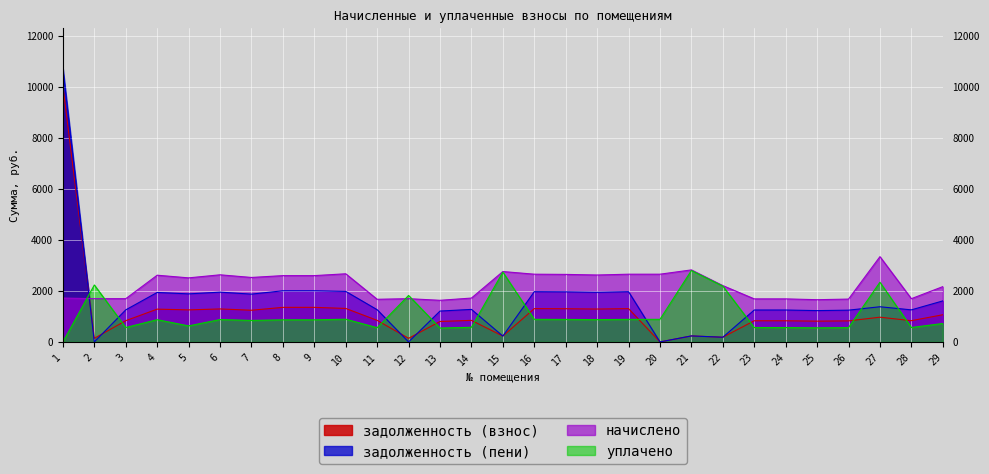

How many distinct data groups are displayed?

4